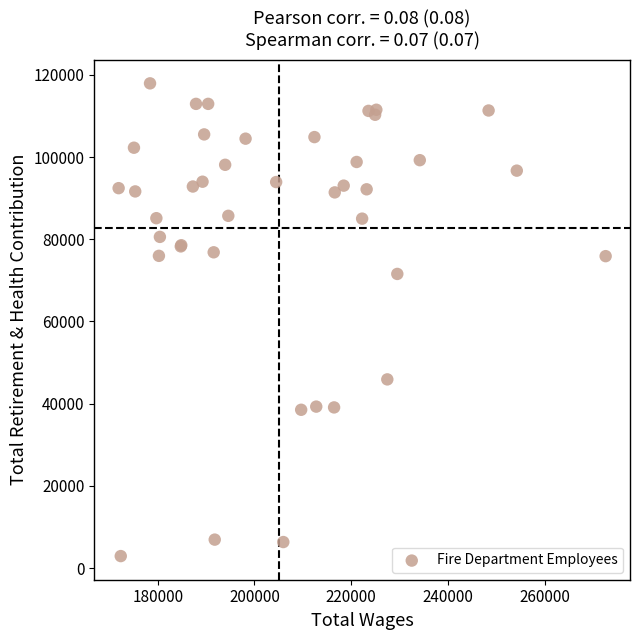

What Y value in the scatter plot is closest to 60420?

71560